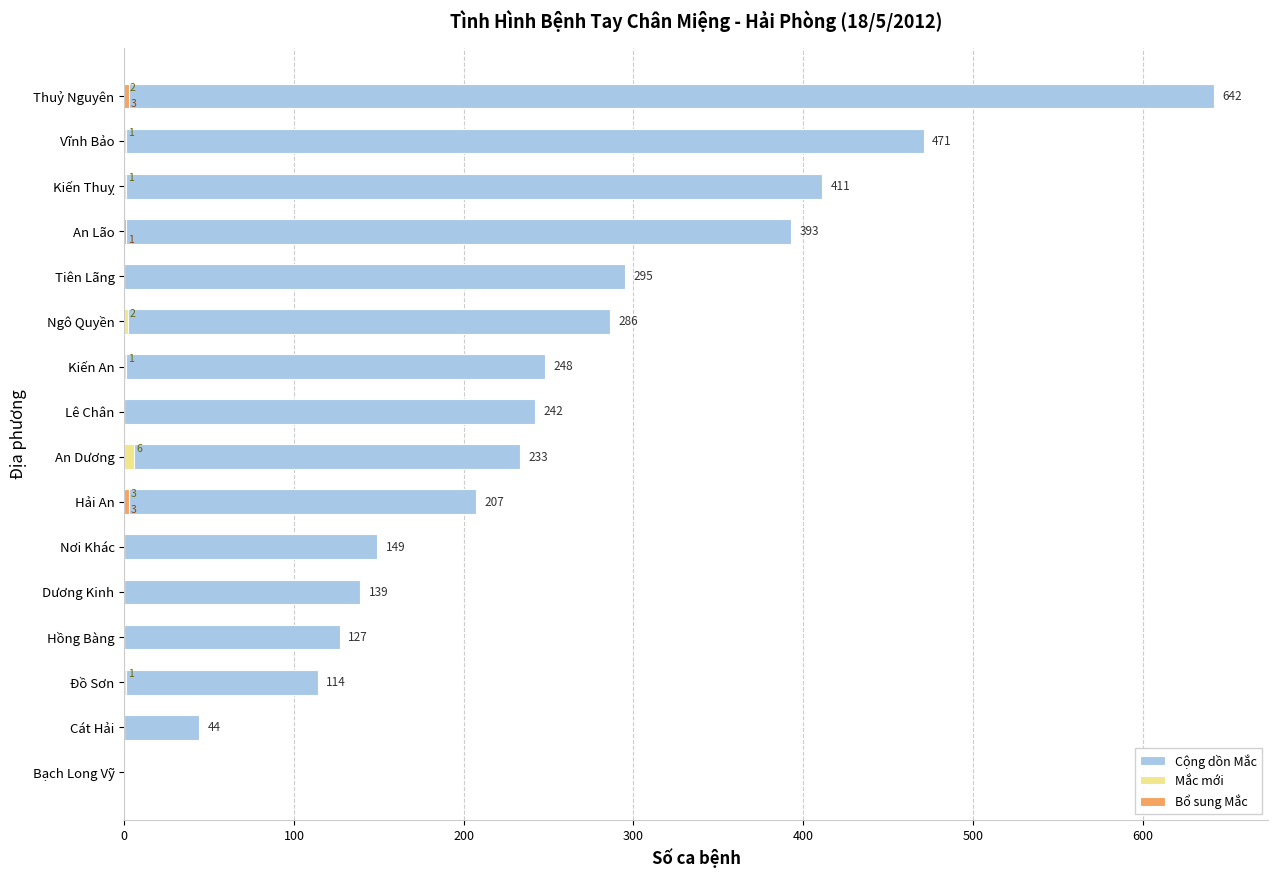

Reading left to right, extract all data points from this chart.

Cộng dồn Mắc: 0	44	114	127	139	149	207	233	242	248	286	295	393	411	471	642
Mắc mới: 0	0	1	0	0	0	3	6	0	1	2	0	0	1	1	2
Bổ sung Mắc: 0	0	0	0	0	0	3	0	0	0	0	0	1	0	0	3